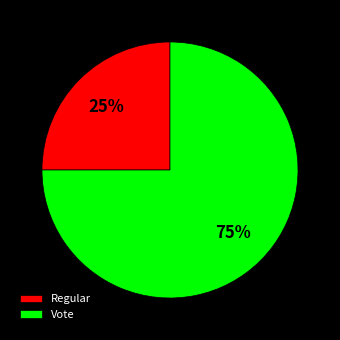

The Vote slice represents 62% of the pie. True or false?

False